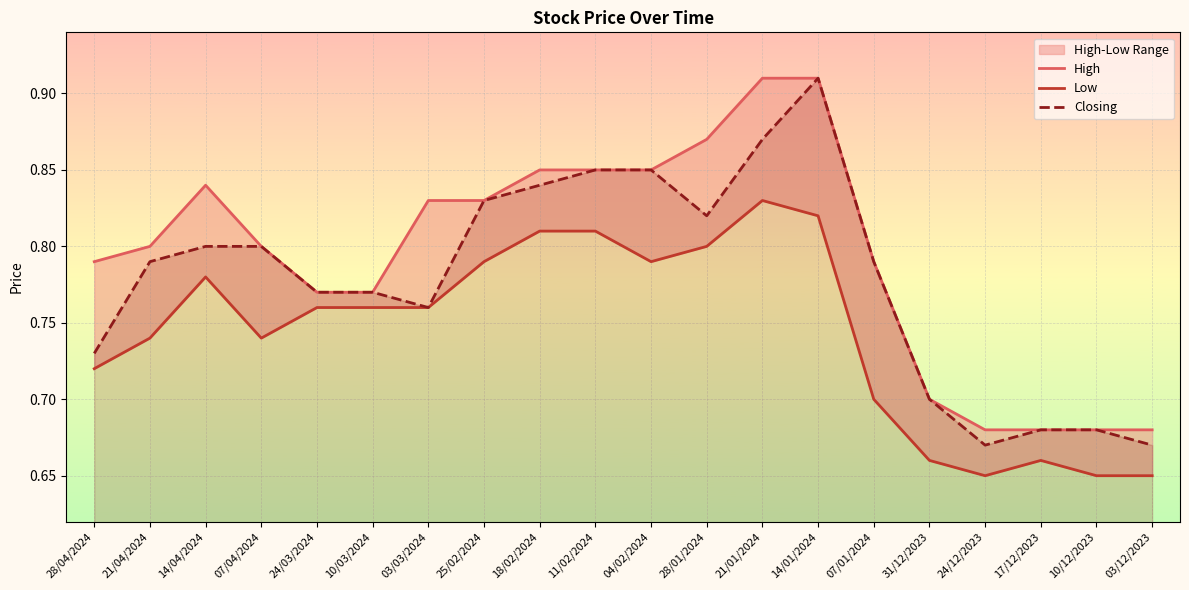

What is the difference between the maximum and minimum values in the Low series?

0.2